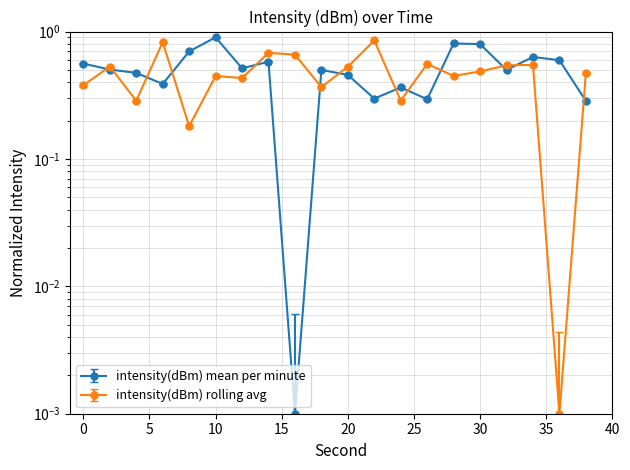

What is the difference between the intensity(dBm) mean per minute values at 26 and 32?

0.2